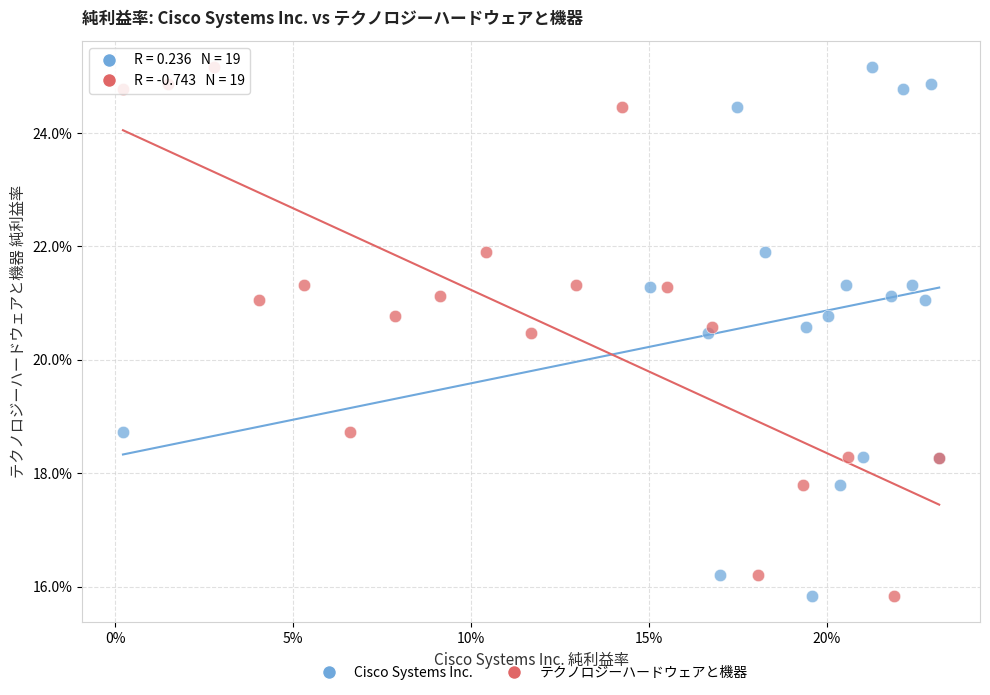

What are all the series names shown in the legend?

Cisco Systems Inc., テクノロジーハードウェアと機器